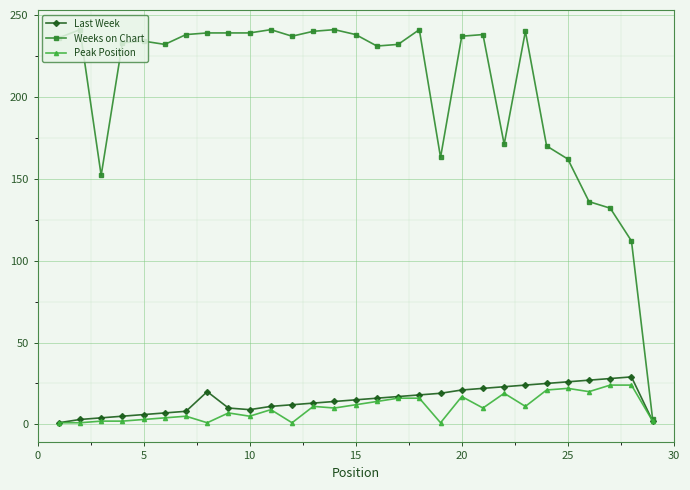

Which series has the largest total across all categories?

Weeks on Chart